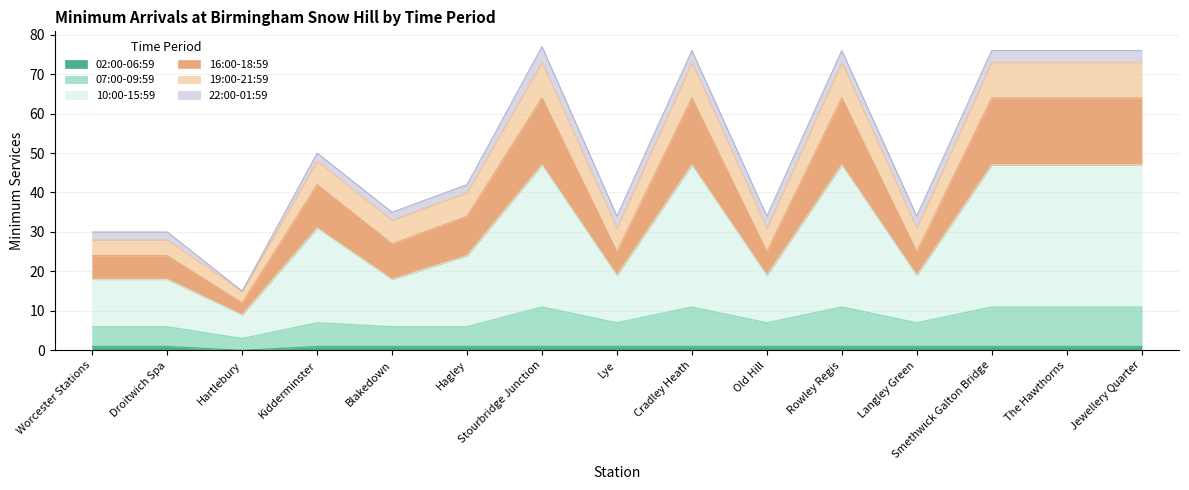

Does the chart have visible grid lines?

Yes